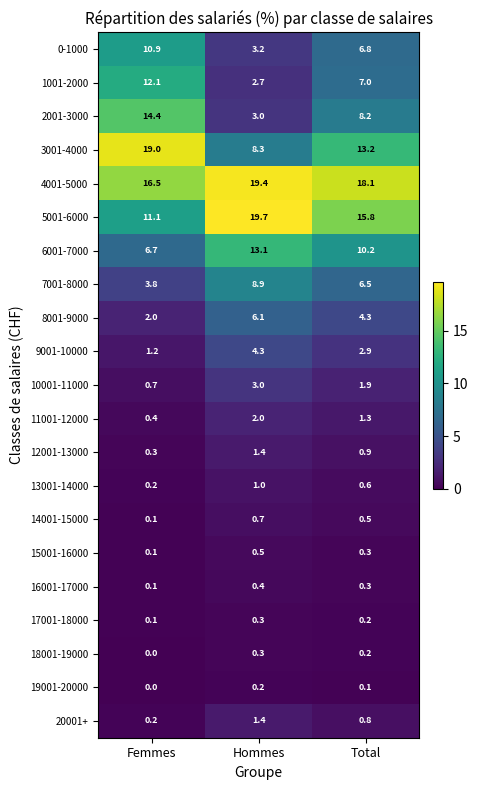

Which category has the lowest value in the 3001-4000 series?

Hommes